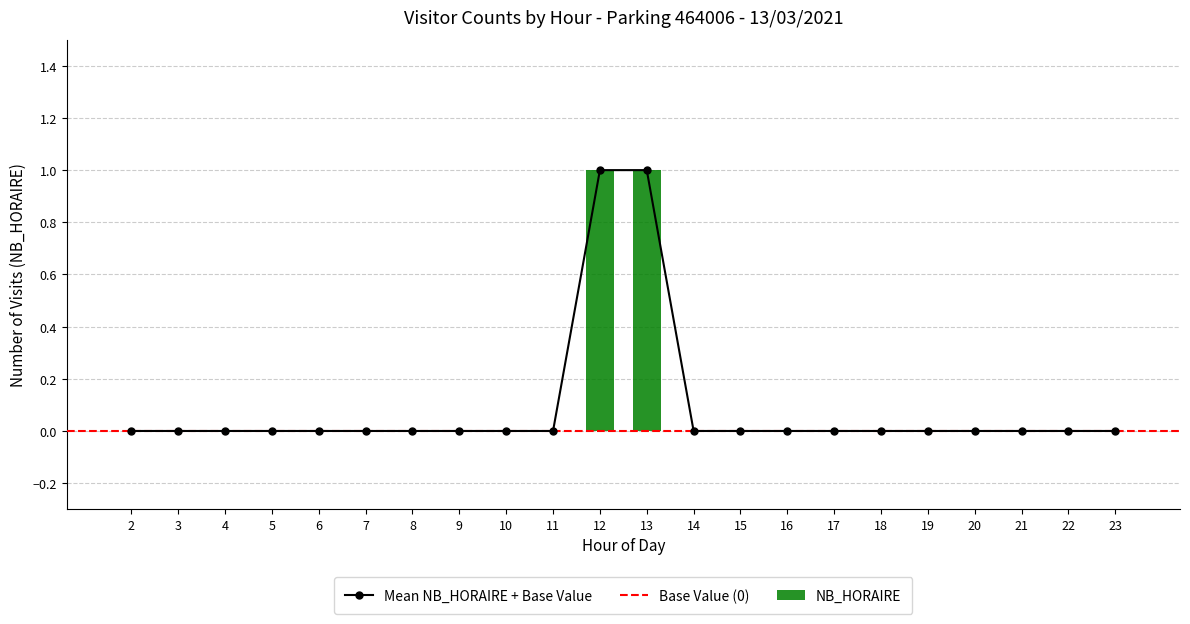

How many values are between 0 and 1?

22